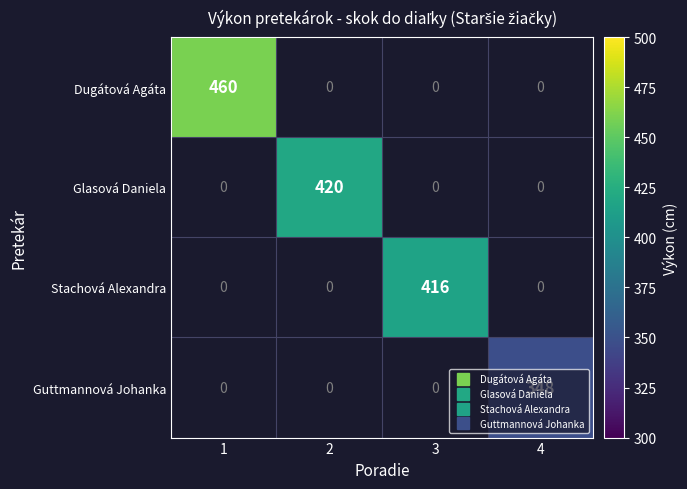

What is the smallest value displayed?

348.0